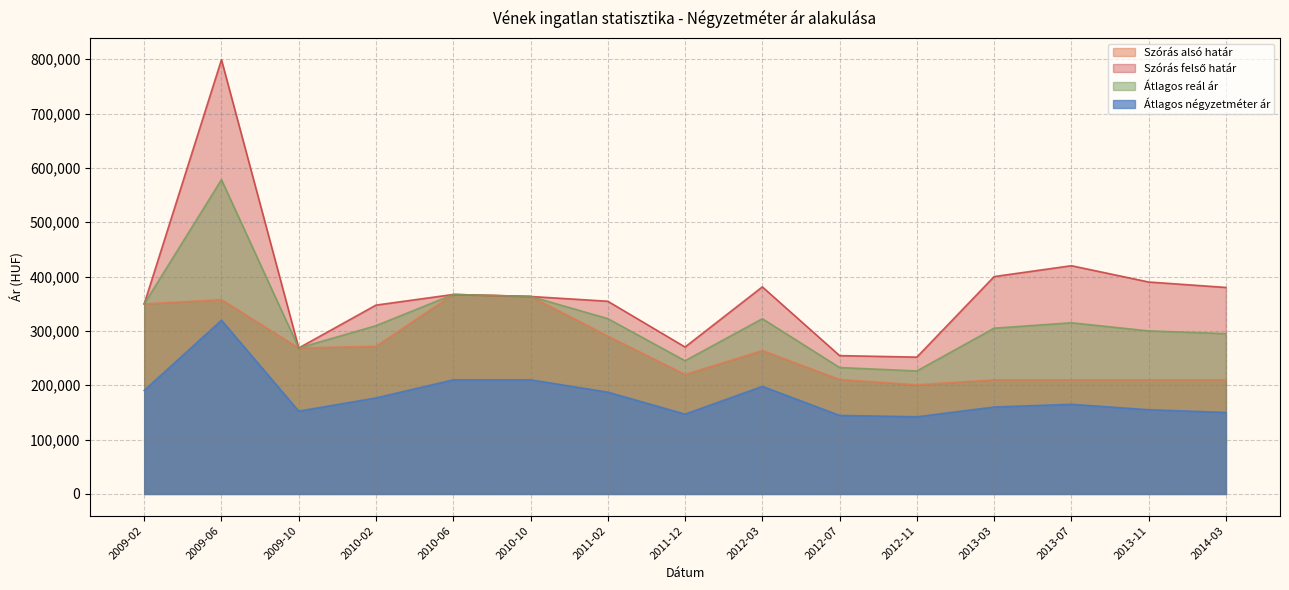

The Átlagos négyzetméter ár series shows 146869 at 2011-12. True or false?

True